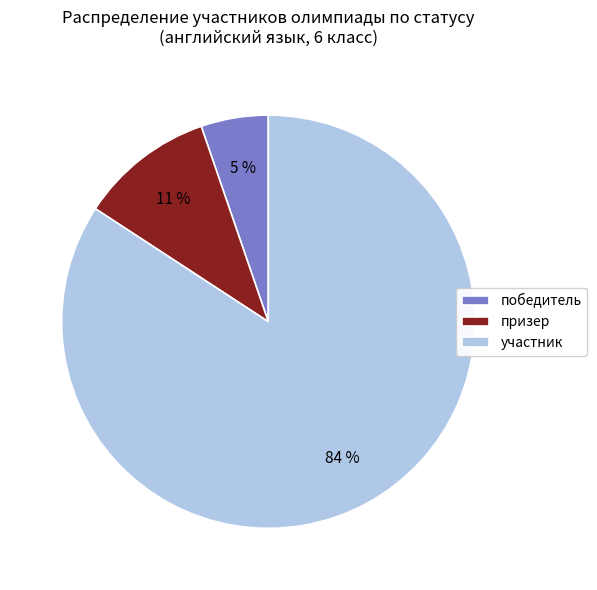

To the nearest percent, what is the difference between the largest and smallest slice percentages?

79%